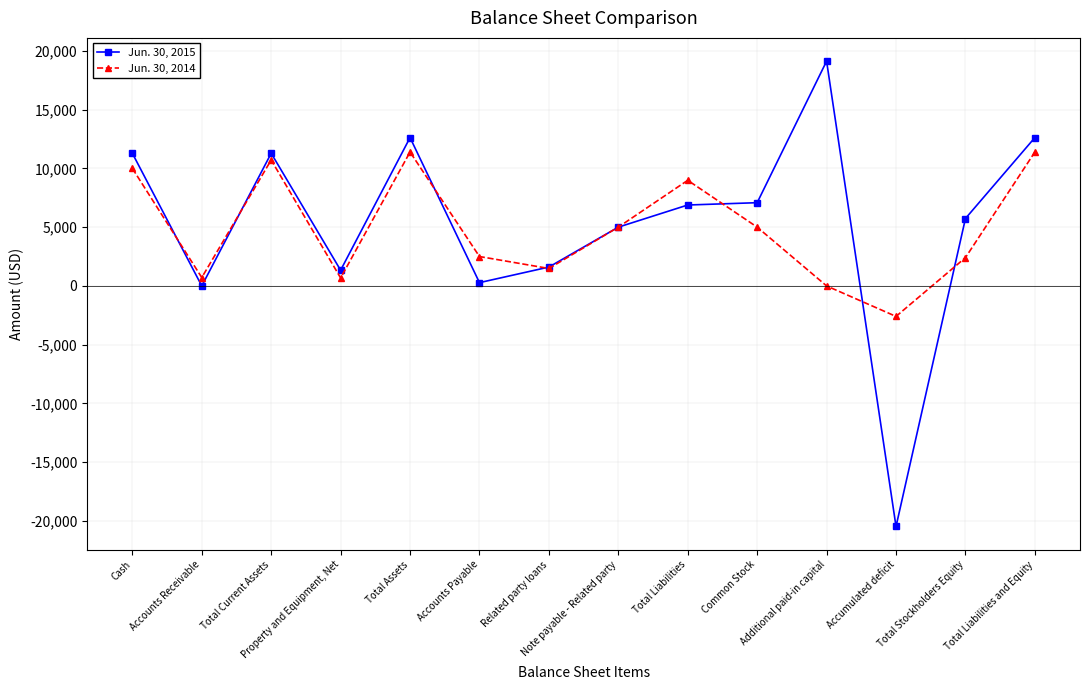

The Jun. 30, 2014 series shows 527 at Accounts Payable. True or false?

False